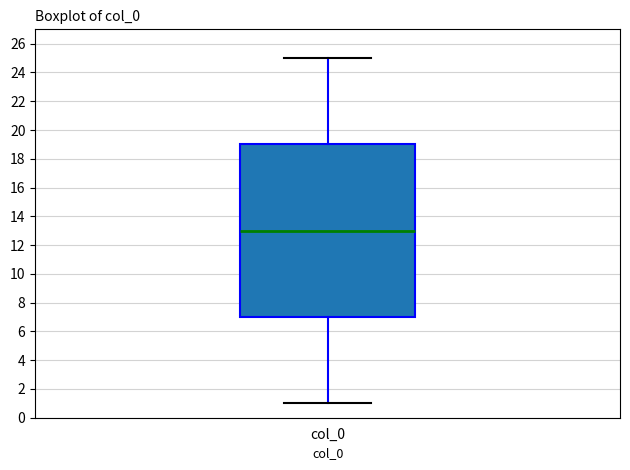

Read this box plot against the y-axis: the position of the median line, the range covered by the box, and the ends of both whiskers. The values are not printed on the chart, so give them approximately, as read against the axis.

median 13, box 7 to 19, whiskers 1 to 25